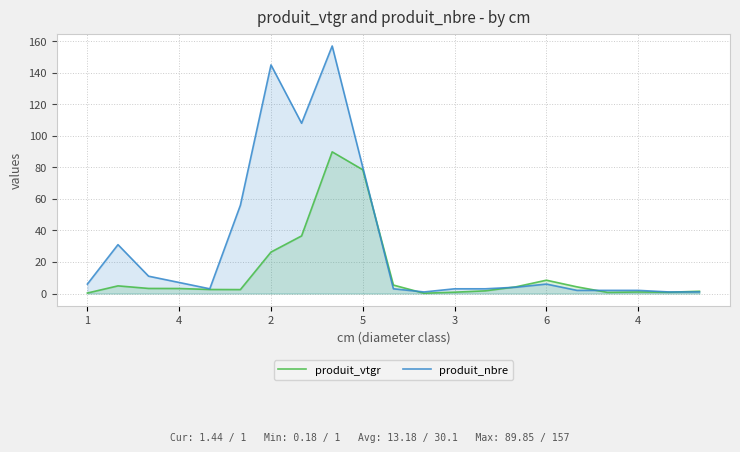

Which series has the widest spread of values?

produit_nbre